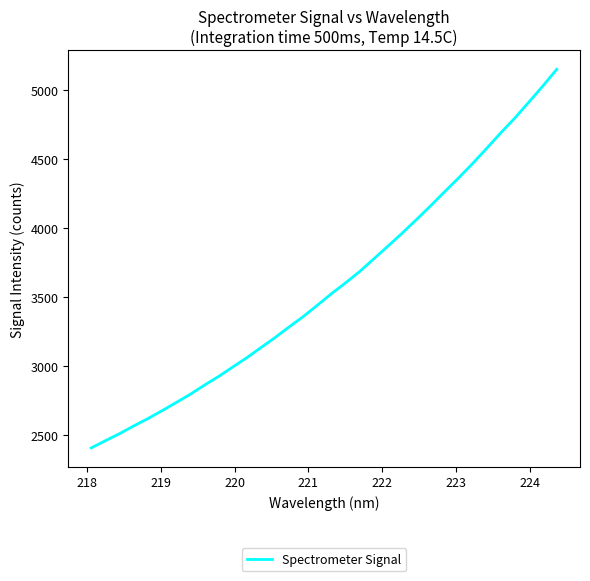

What is the minimum value shown in the chart?

2407.4